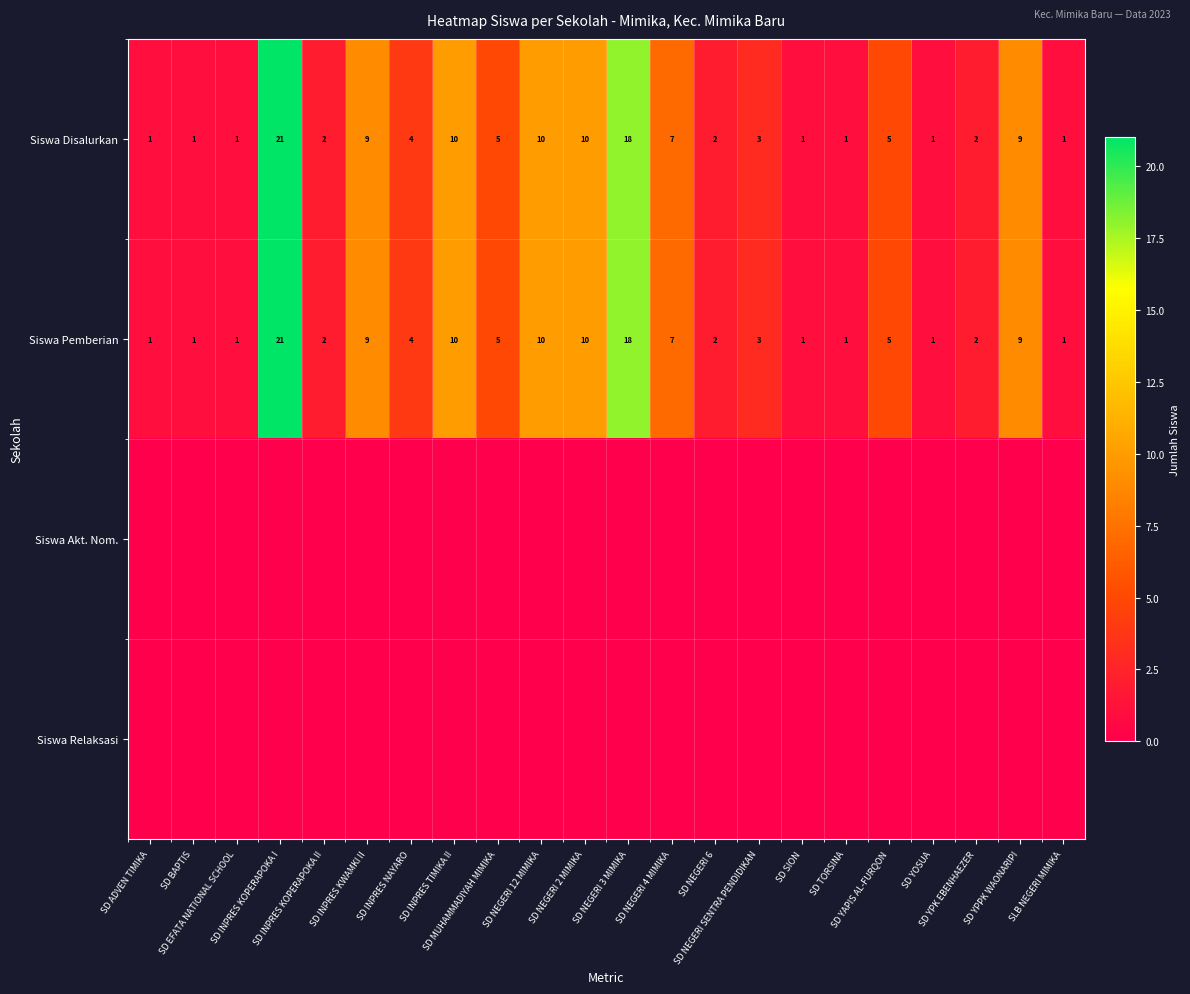

What is the difference between the second highest and minimum values in the Siswa Disalurkan series?

17